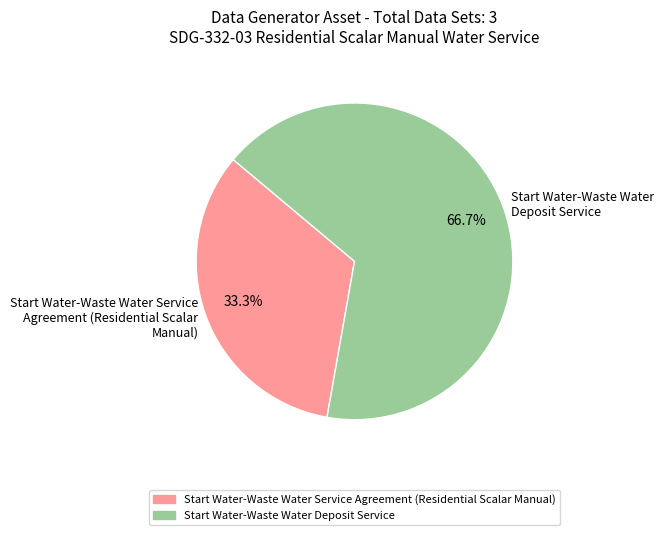

True or false: Start Water-Waste Water Deposit Service accounts for 67% of the total.

True